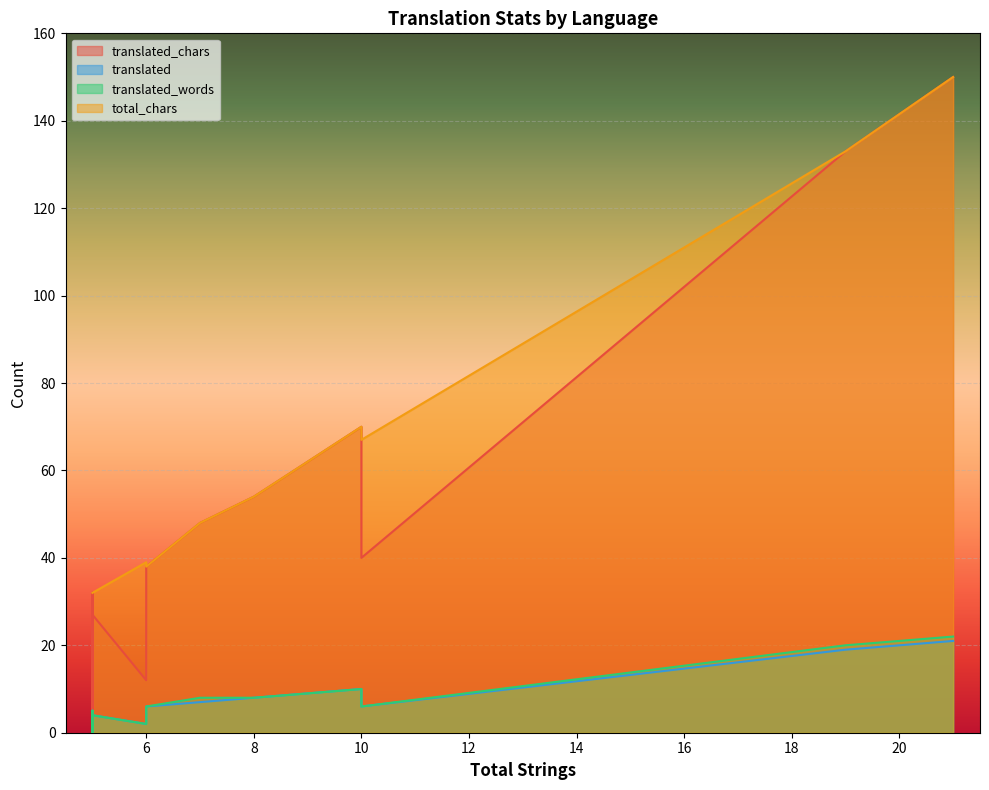

Is it true that translated_words equals -11 at Azerbaijani?

False